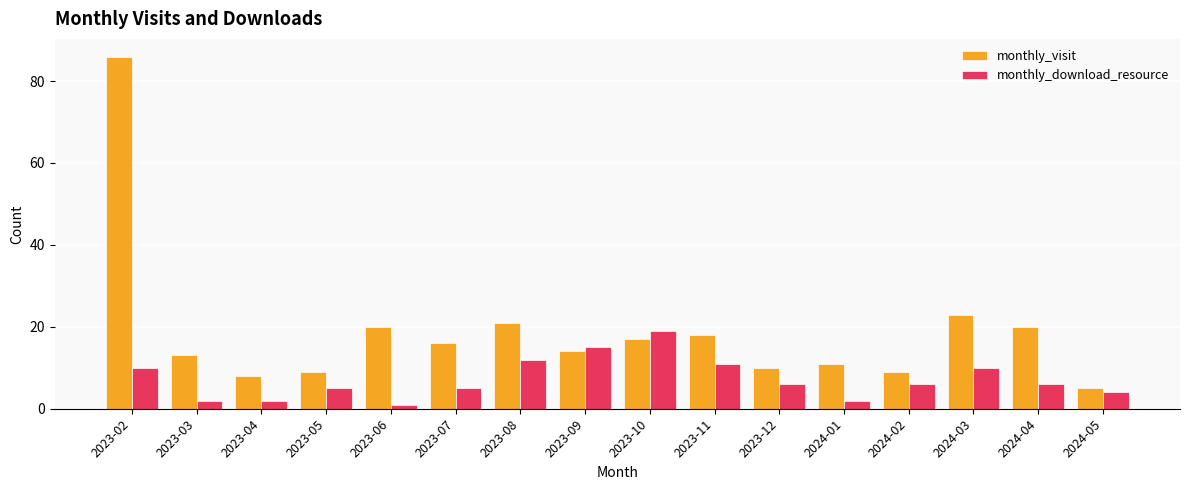

Rank the series by their average value, from highest to lowest.

monthly_visit, monthly_download_resource